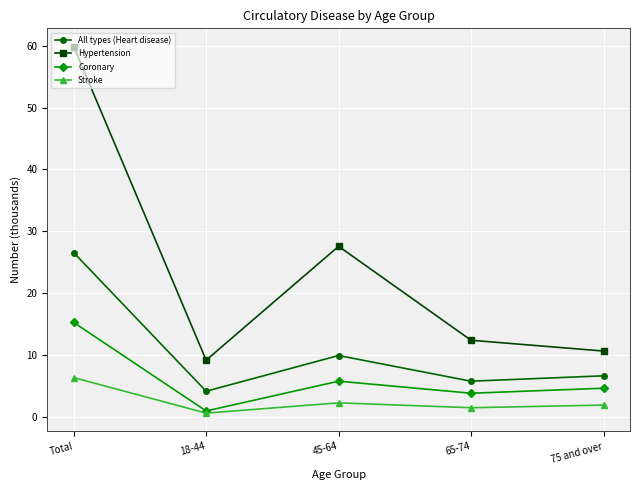

True or false: All types (Heart disease) and Hypertension cross at least once.

False